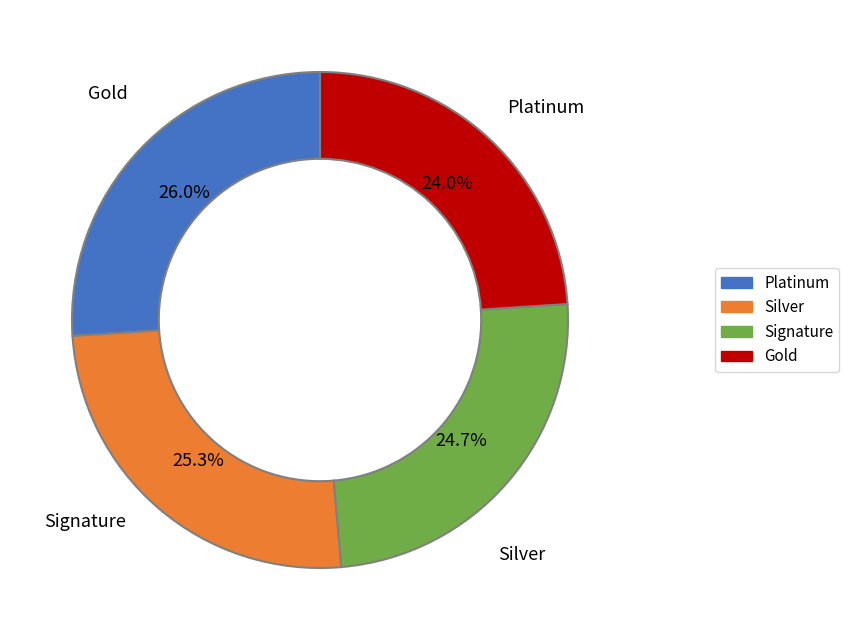

To the nearest percent, what is the average slice percentage?

25%